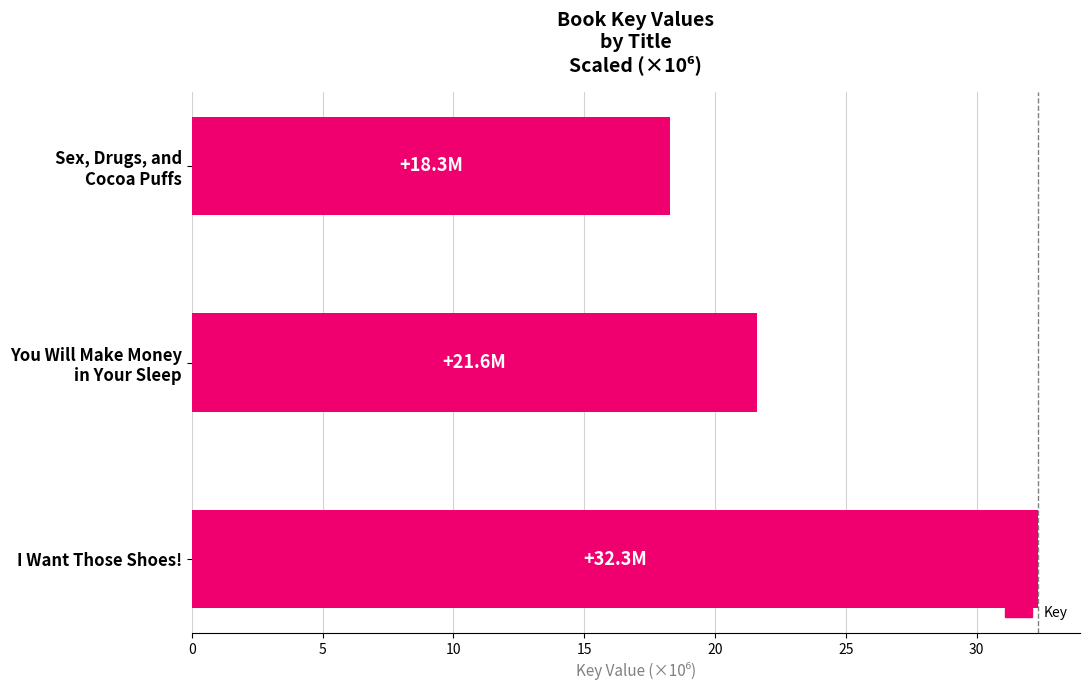

List the labels in order of value, smallest first.

Sex, Drugs, and
Cocoa Puffs, You Will Make Money
in Your Sleep, I Want Those Shoes!